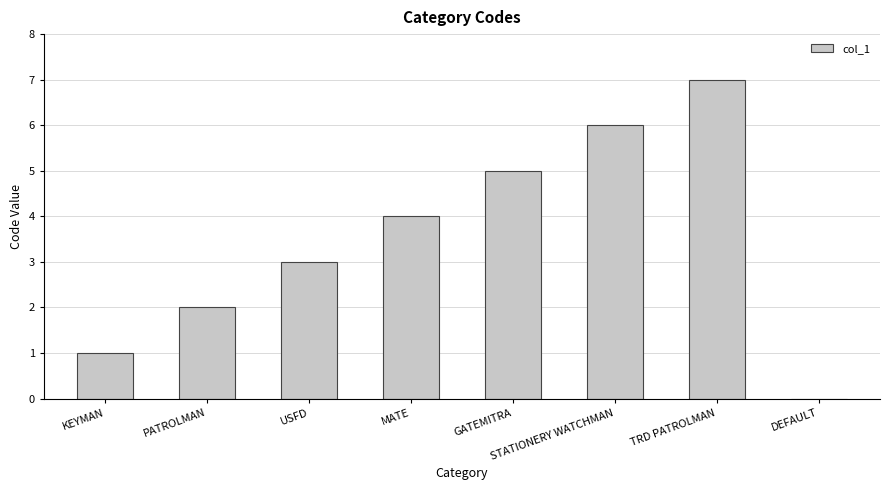

Reading left to right, what are all the values shown in this chart?

KEYMAN=1	PATROLMAN=2	USFD=3	MATE=4	GATEMITRA=5	STATIONERY WATCHMAN=6	TRD PATROLMAN=7	DEFAULT=0